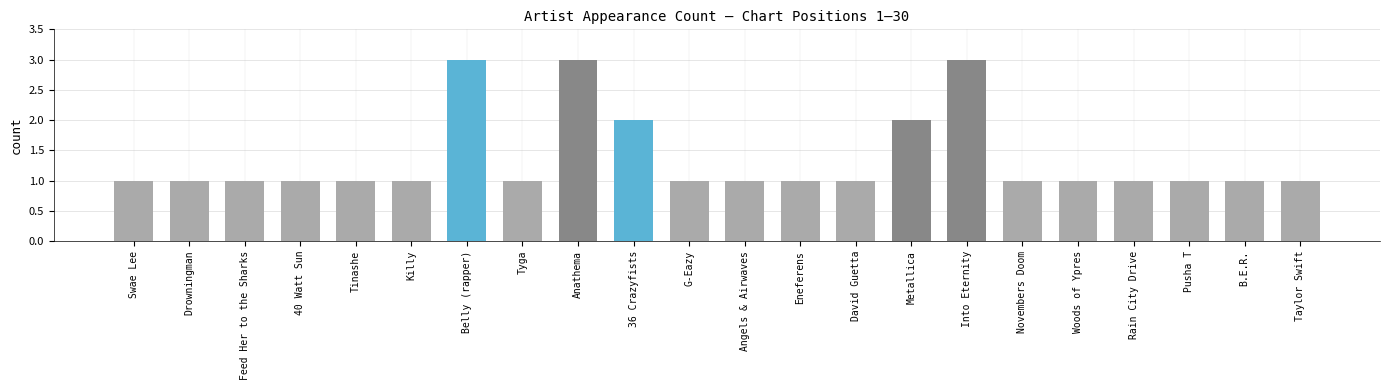

True or false: the data shows 2 at B.E.R..

False